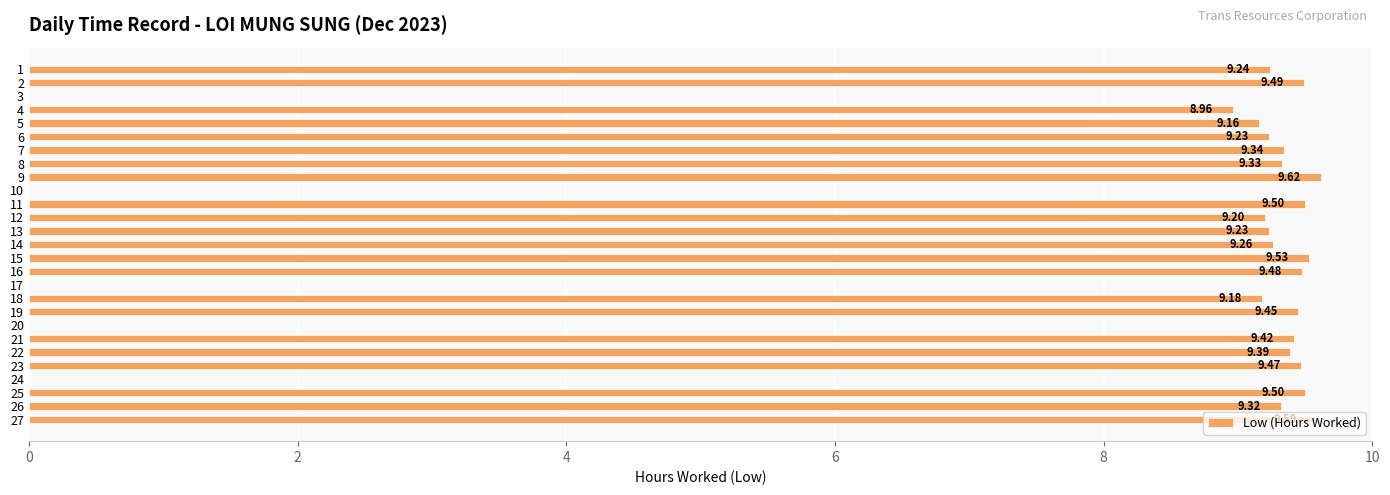

Between 13 and 3, which is larger?

13